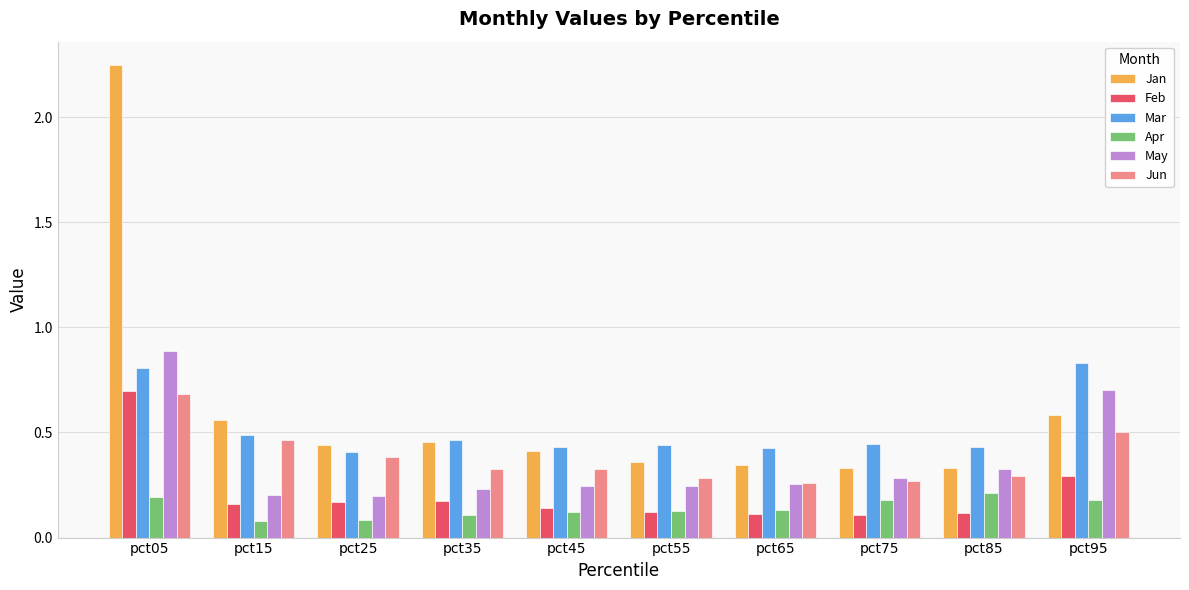

How many Apr values are between 0 and 1?

10